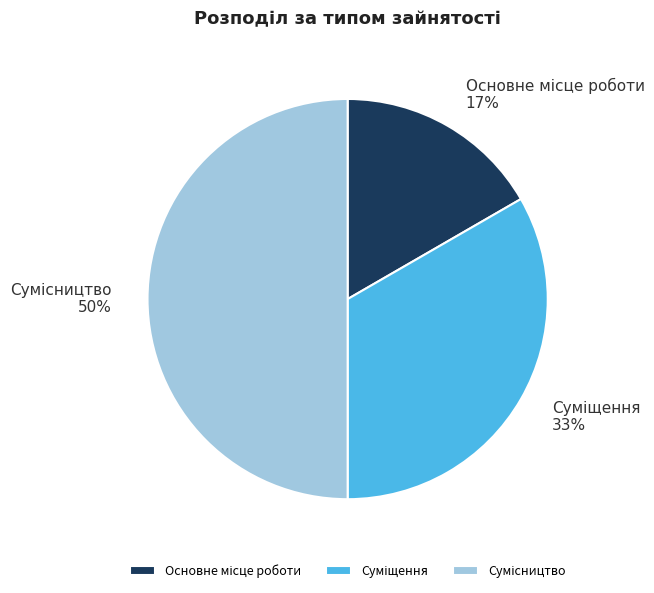

To the nearest percent, what is the average slice percentage?

33%